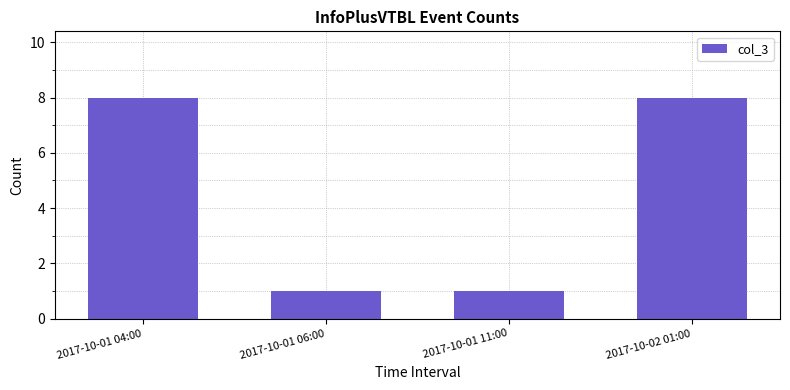

What is the maximum value shown in the chart?

8